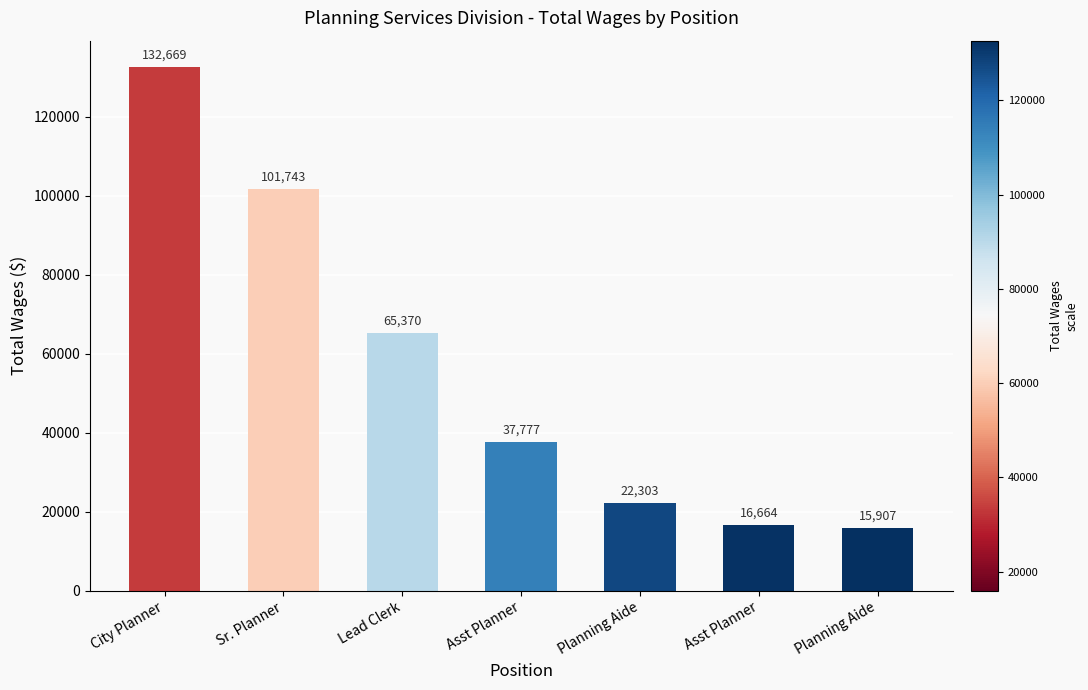

Rank the categories by value from highest to lowest.

City Planner, Sr. Planner, Lead Clerk, Asst Planner, Planning Aide, Asst Planner, Planning Aide